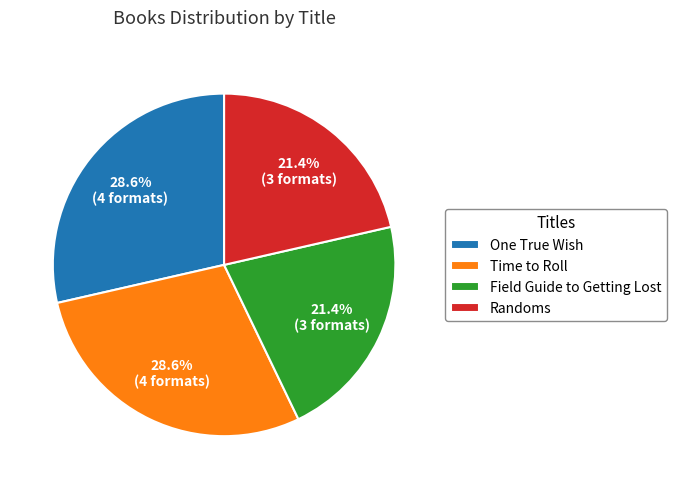

To the nearest percent, what portion does Time to Roll represent?

29%